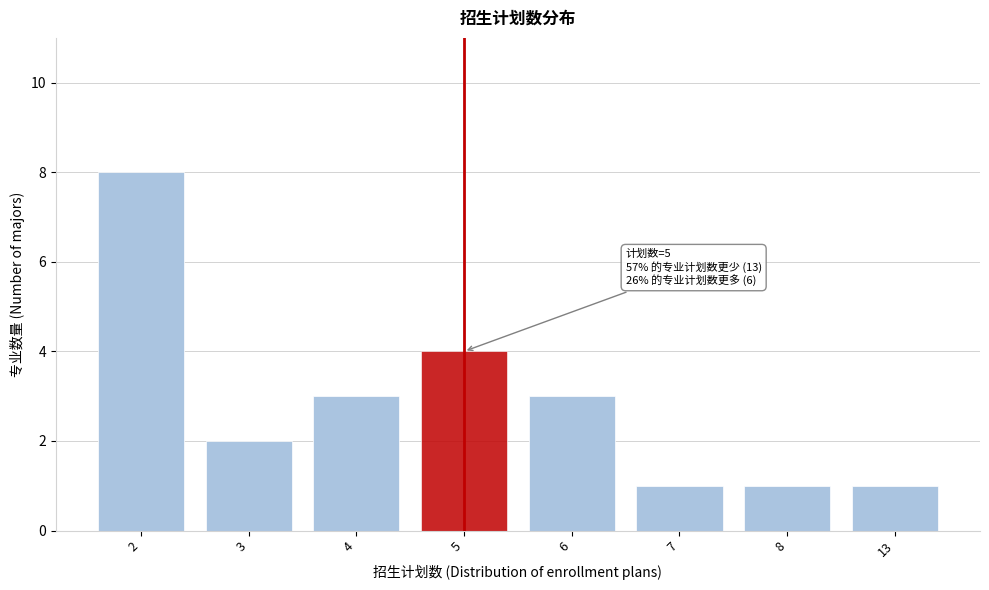

Reading left to right, extract all data points from this chart.

2=8	3=2	4=3	5=4	6=3	7=1	8=1	13=1